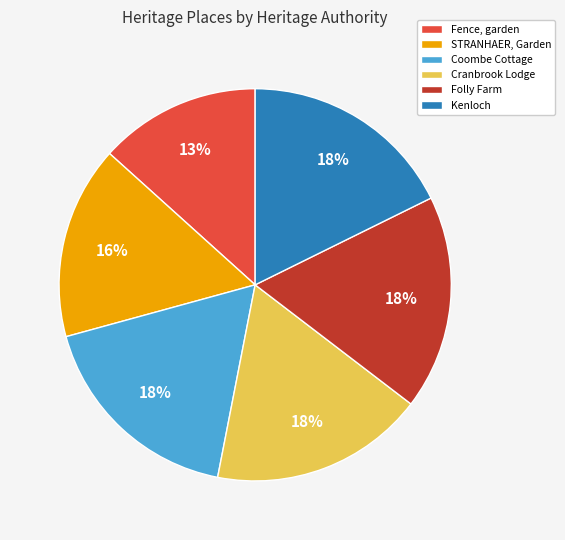

Which slice is the smallest?

Fence, garden